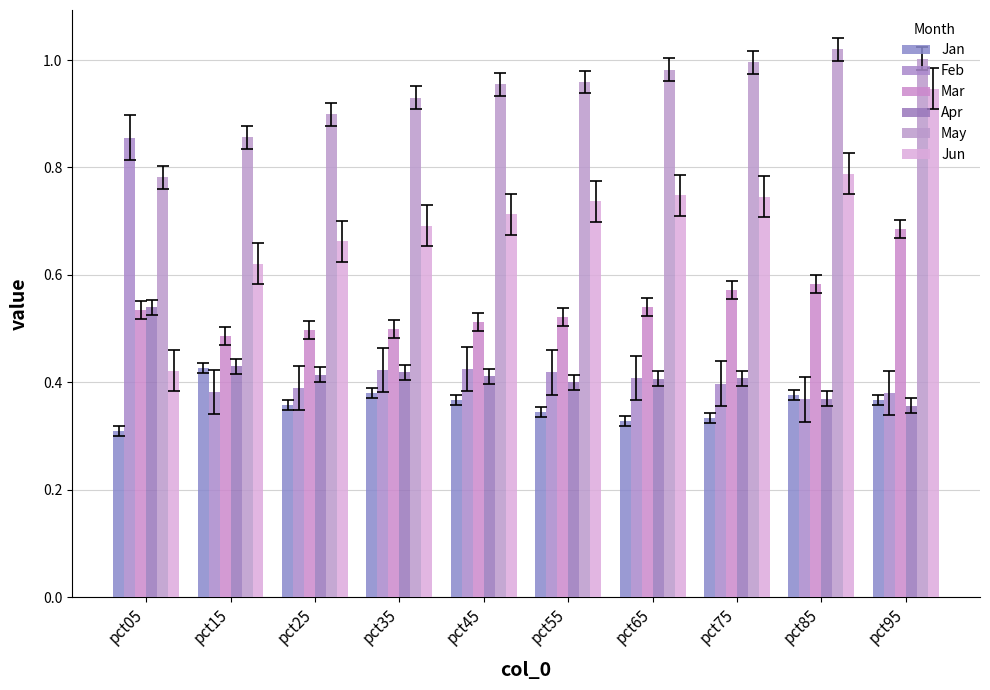

At how many categories does at least one series exceed 0?

10